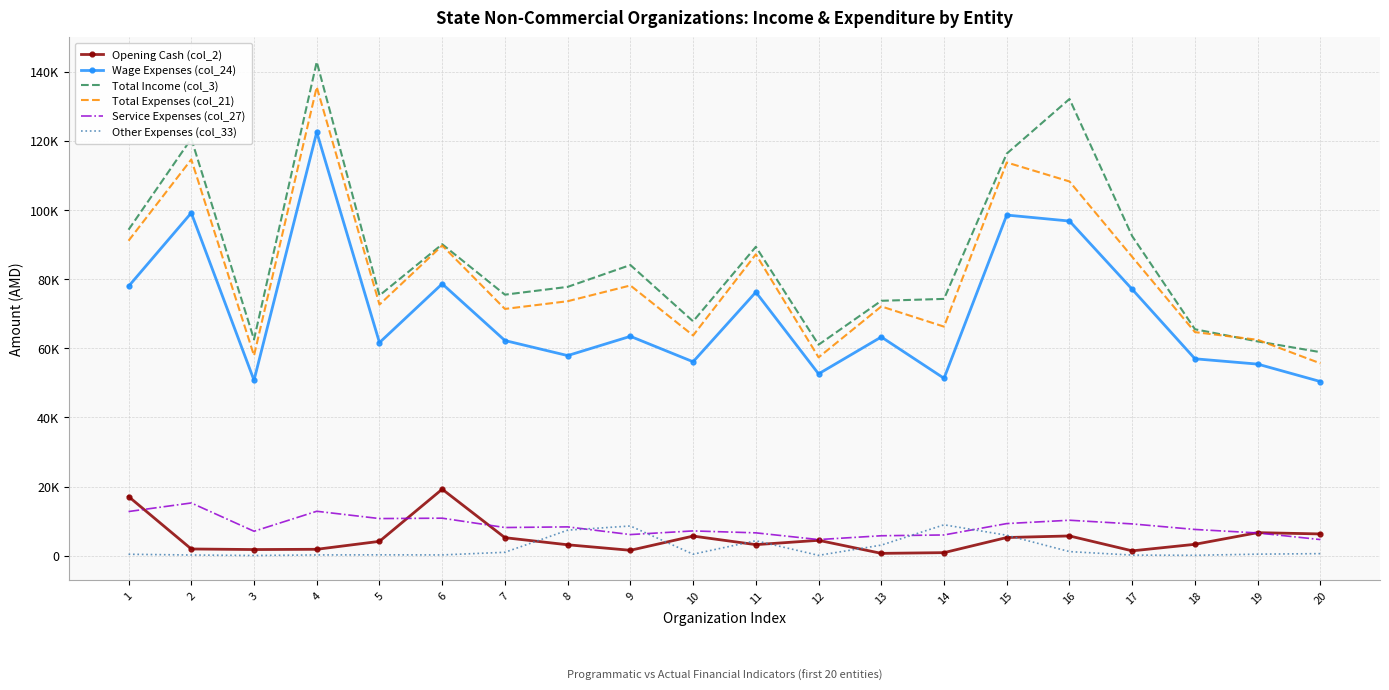

What is the sum of the Other Expenses (col_33) values at 17 and 9?

8771.9